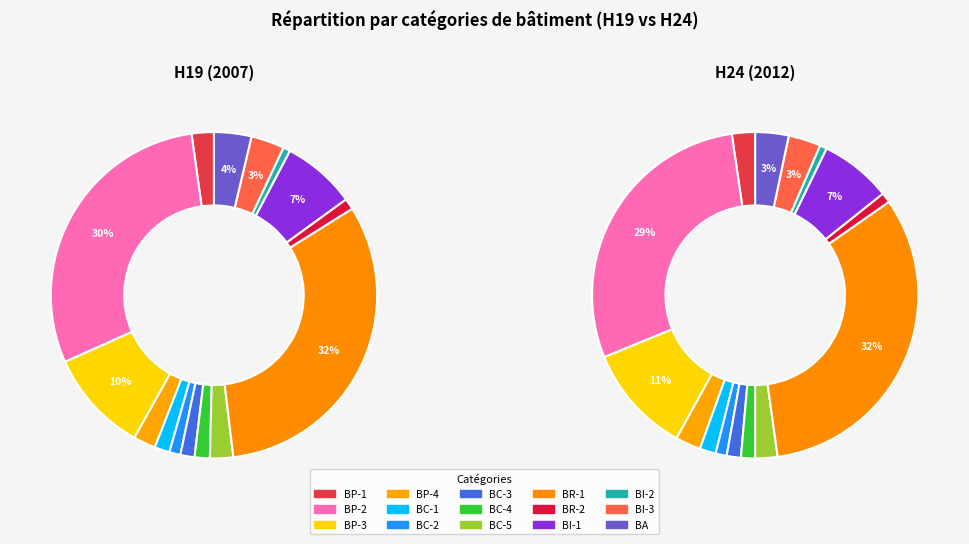

The BC-4 slice represents 8% of the pie. True or false?

False